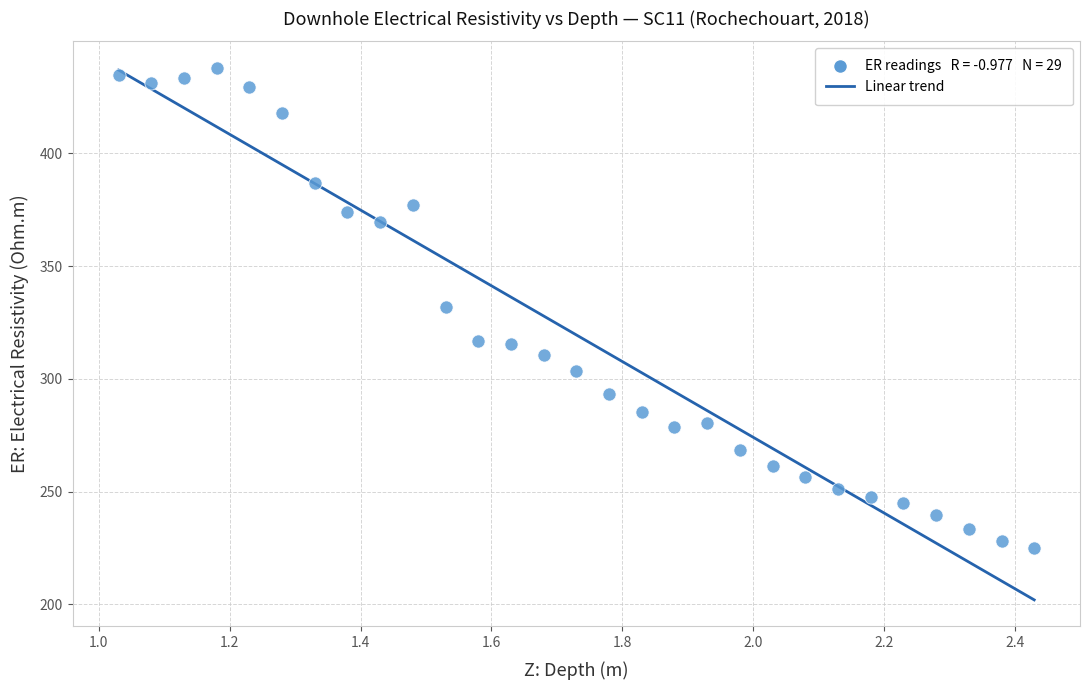

What is the range of Y values (max minus min)?

212.8